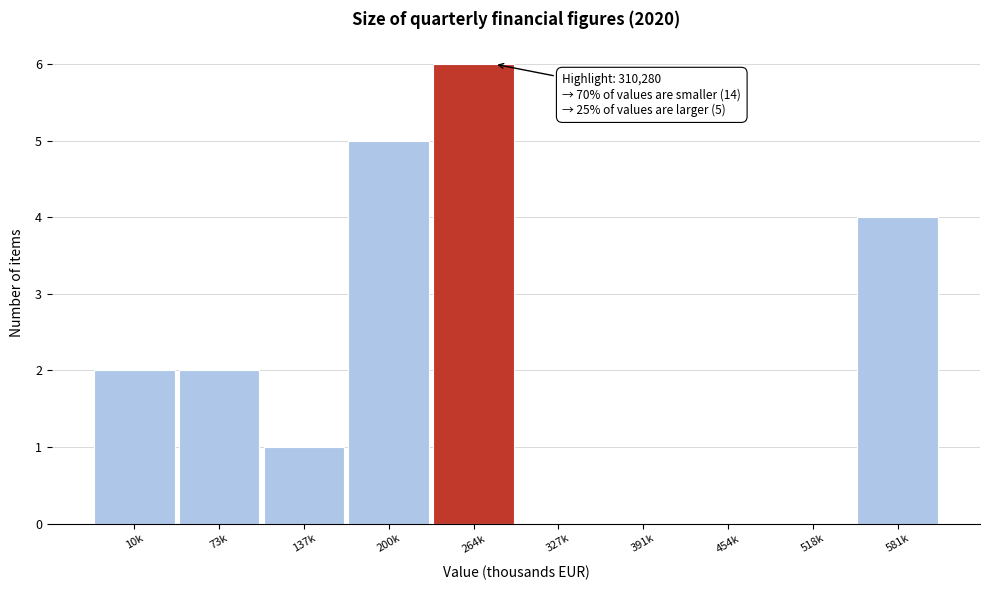

Reading left to right, list all the values displayed in this chart.

10k=2	73k=2	137k=1	200k=5	264k=6	327k=0	391k=0	454k=0	518k=0	581k=4